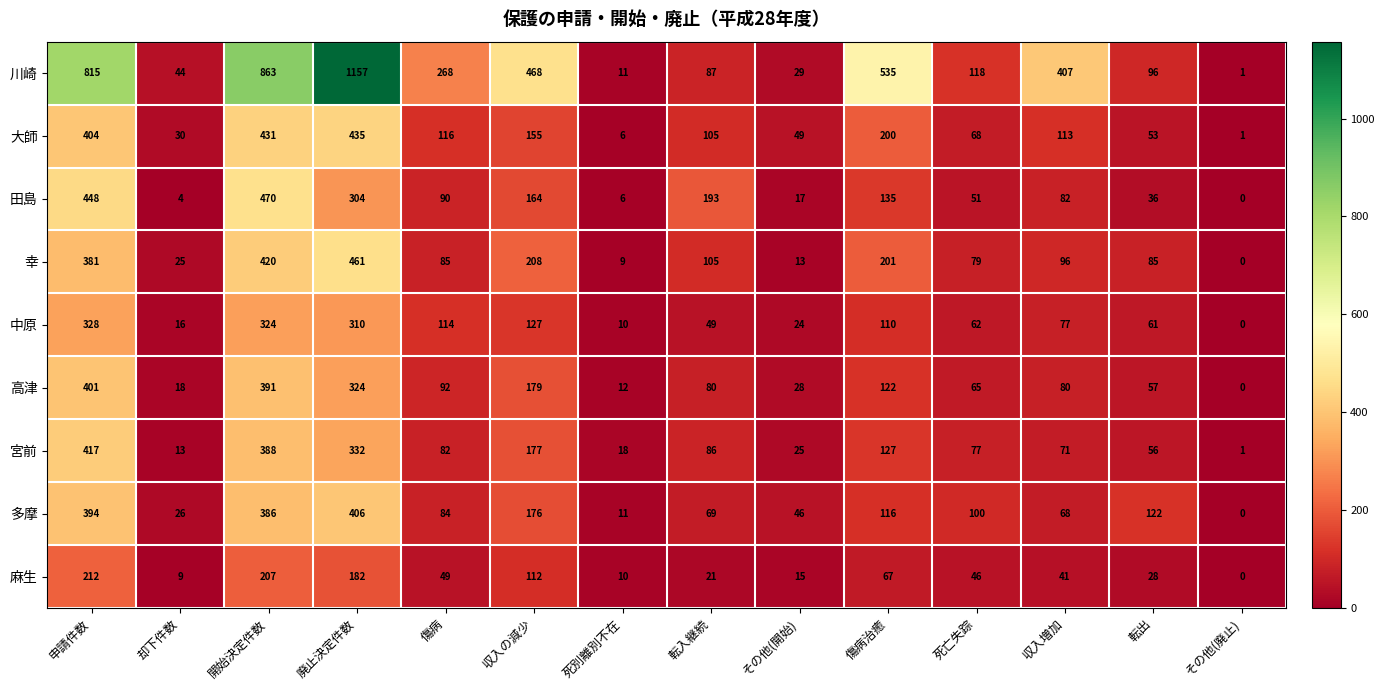

Which label corresponds to the largest value in the chart?

廃止決定件数